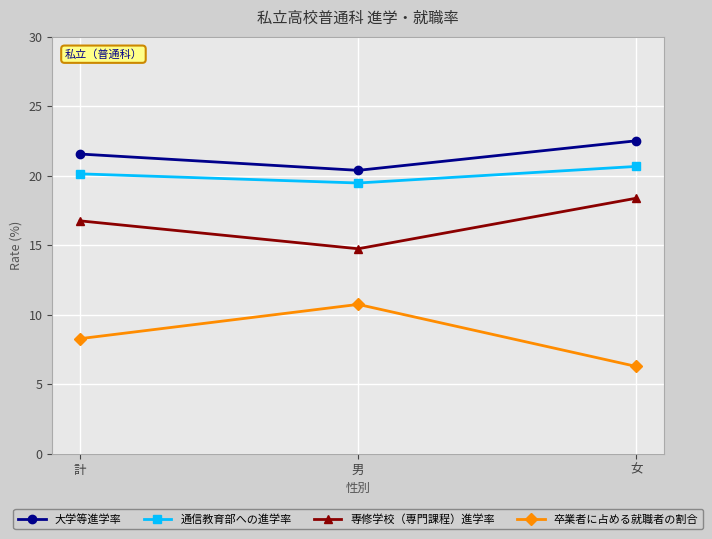

What is the value of the 通信教育部への進学率 point at the 1st from the left?

20.1